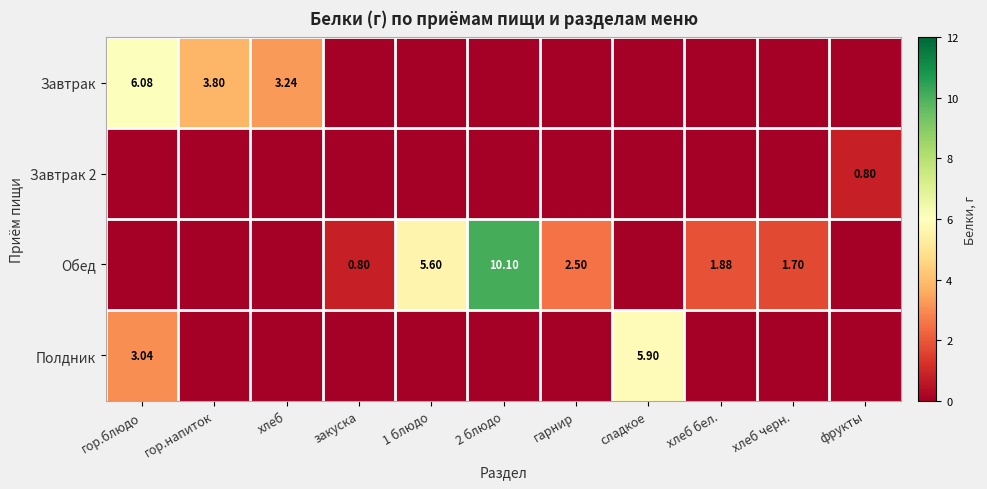

The Завтрак 2 series shows 0.0 at хлеб. True or false?

True